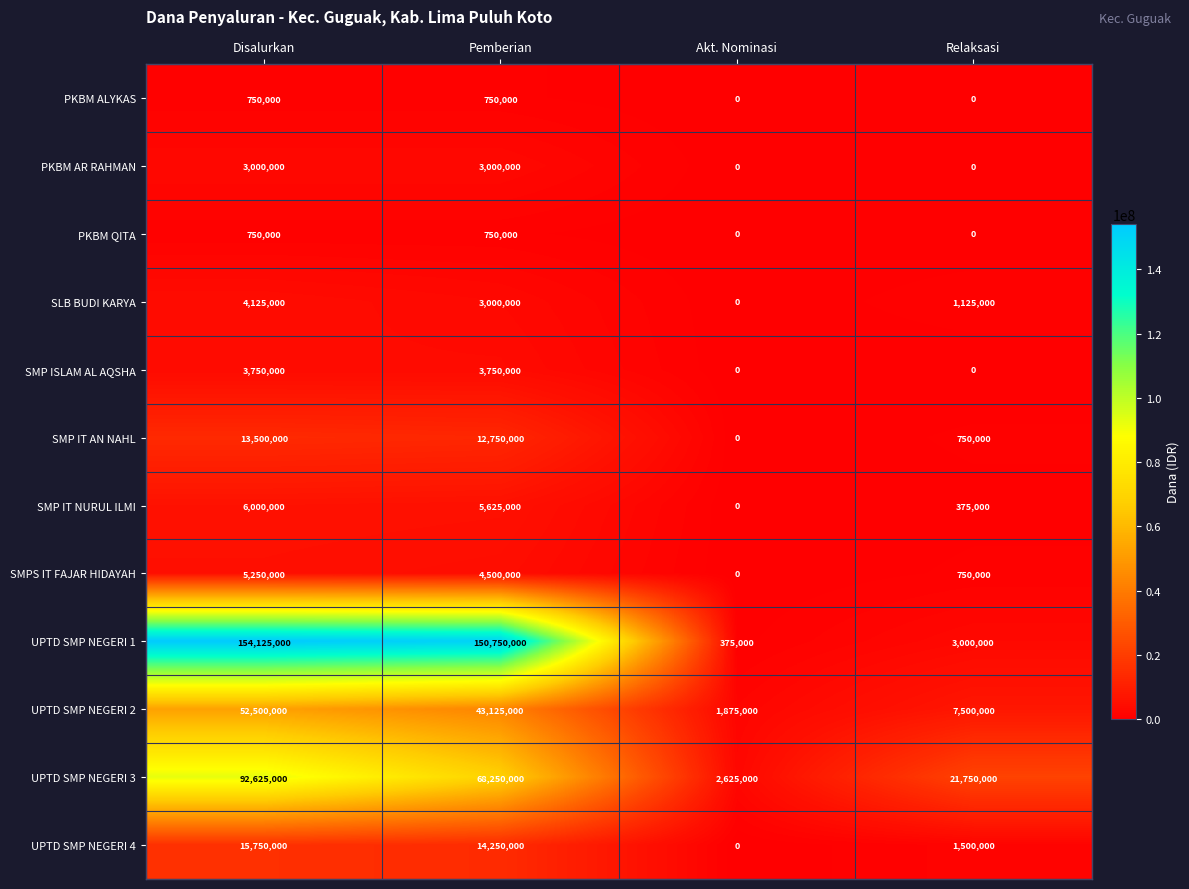

At which category is the sum across all series the highest?

Disalurkan